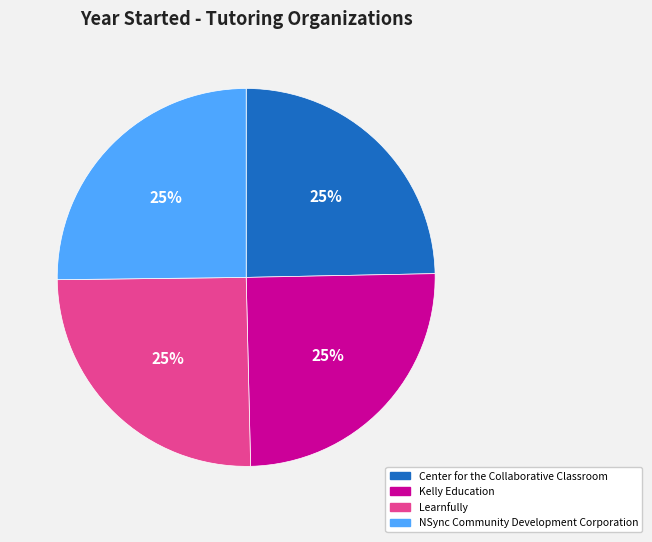

To the nearest percent, what is the combined percentage of NSync Community Development Corporation and Learnfully?

50%